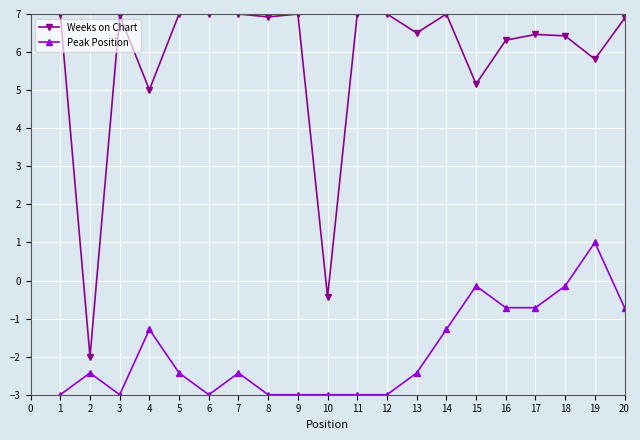

Does the chart have visible grid lines?

Yes